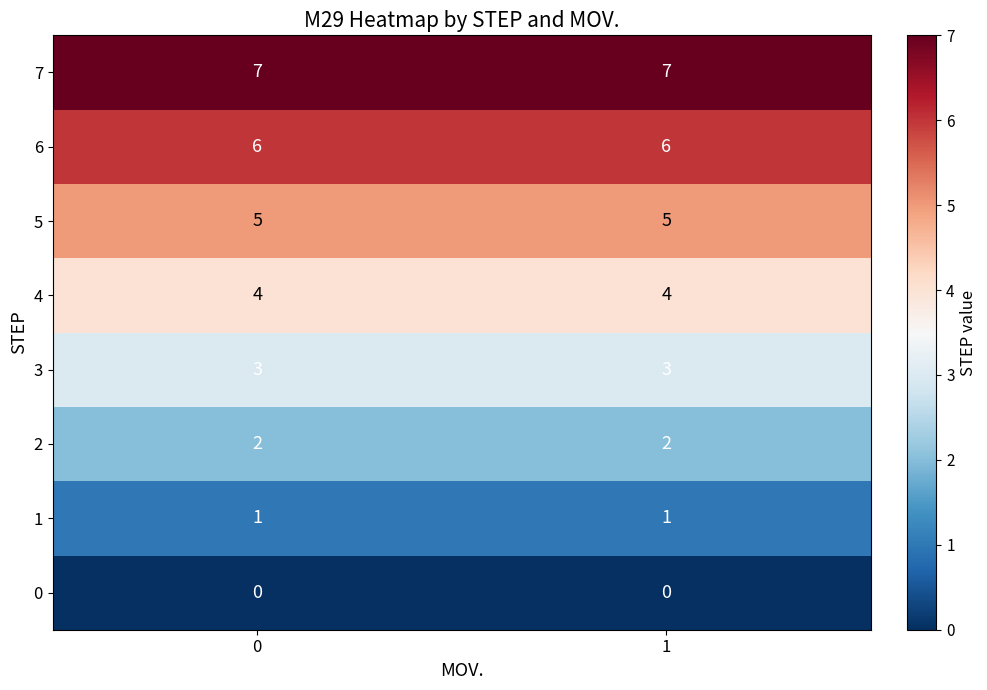

What is the maximum value shown in the chart?

7